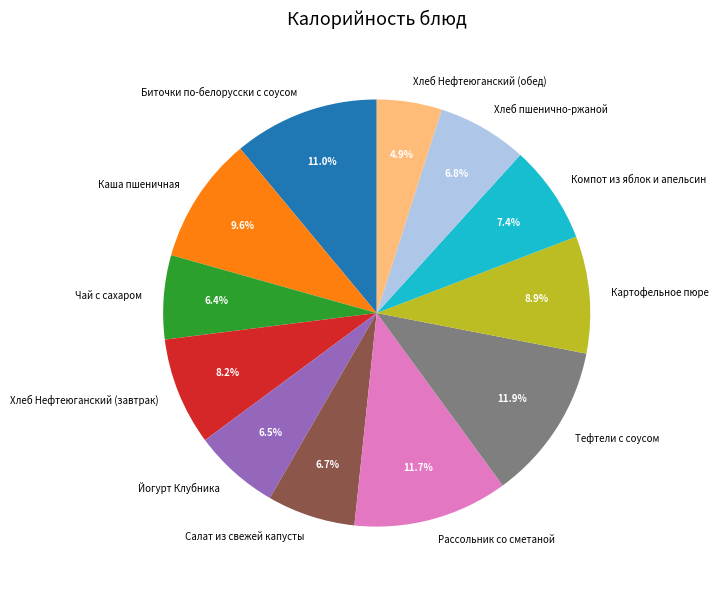

What is the smallest slice in the pie chart?

Хлеб Нефтеюганский (обед)